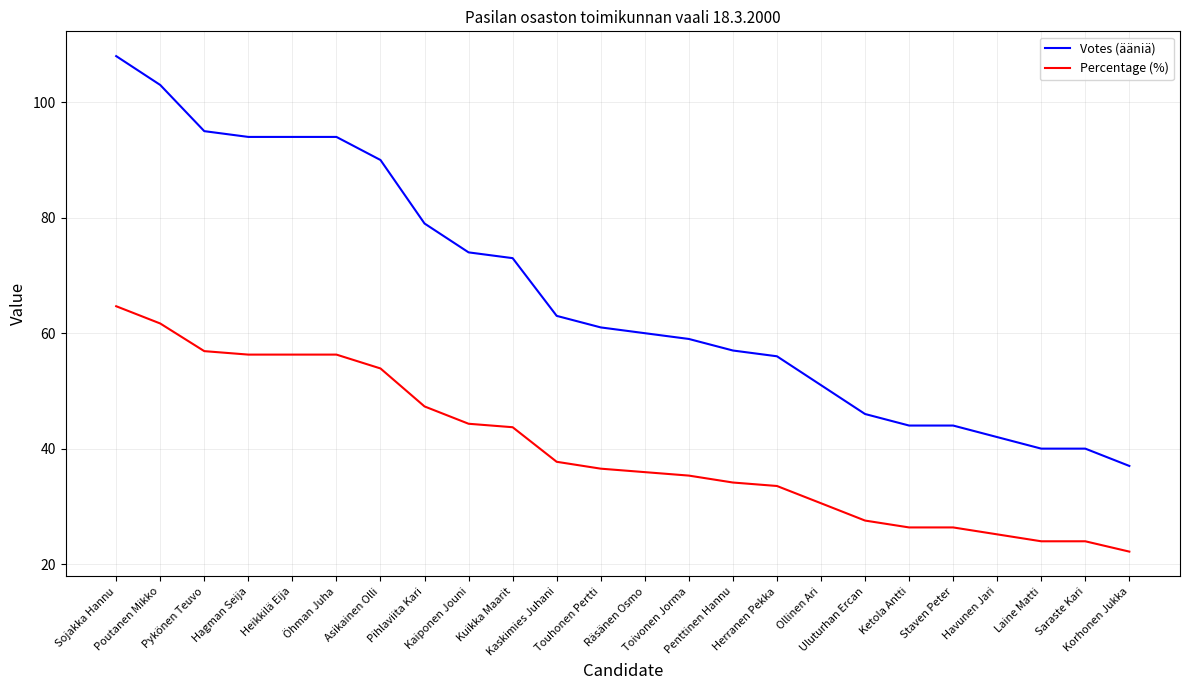

True or false: Percentage (%) and Votes (ääniä) cross at least once.

False